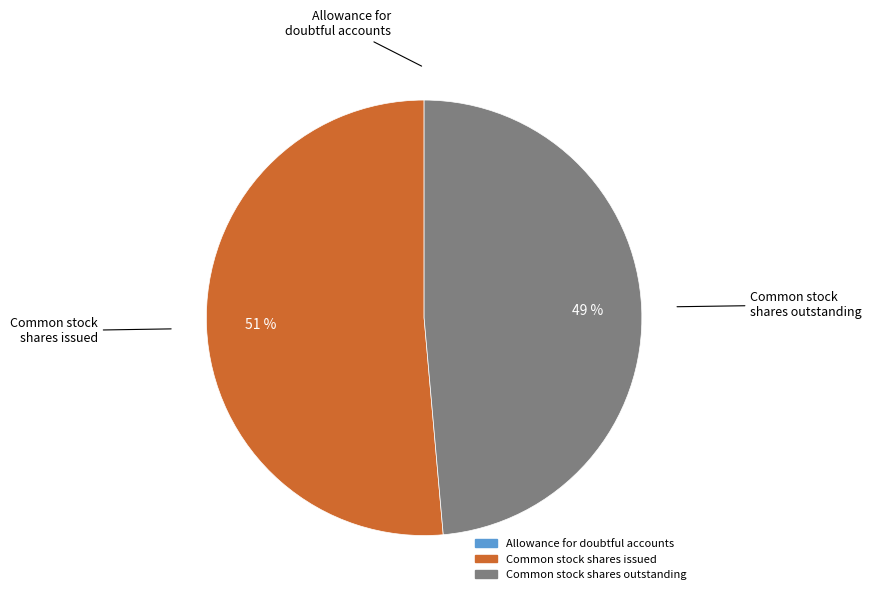

The Common stock shares issued slice represents 51% of the pie. True or false?

True